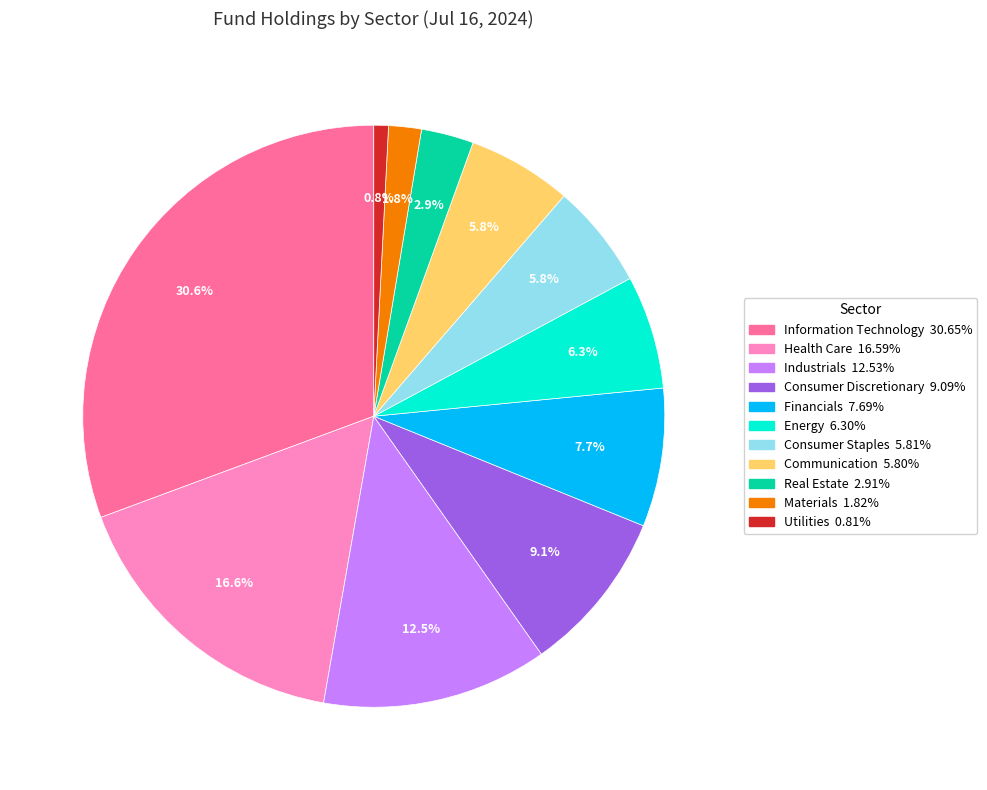

What percentage is the Communication slice, to the nearest percent?

6%